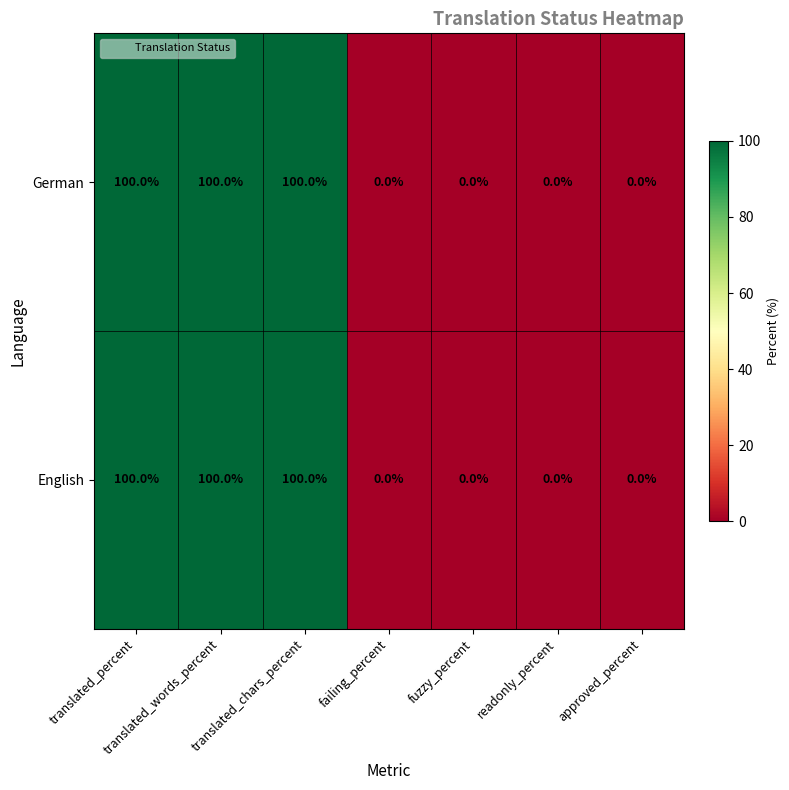

What is the sum of the German values at translated_chars_percent and failing_percent?

100